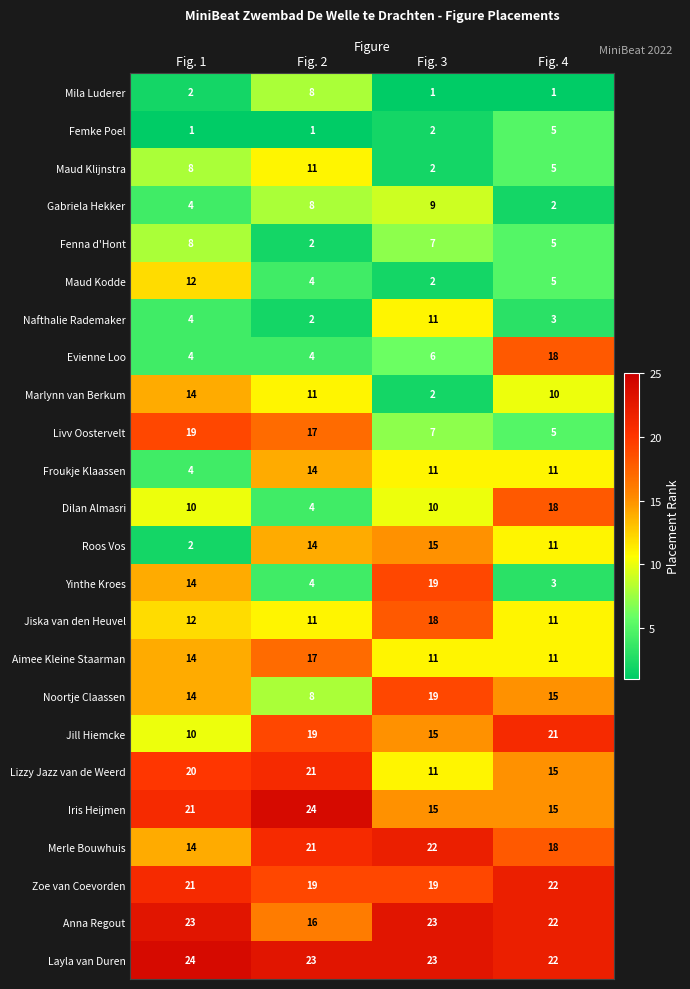

Which series changed the most between Fig. 3 and Fig. 4?

Yinthe Kroes